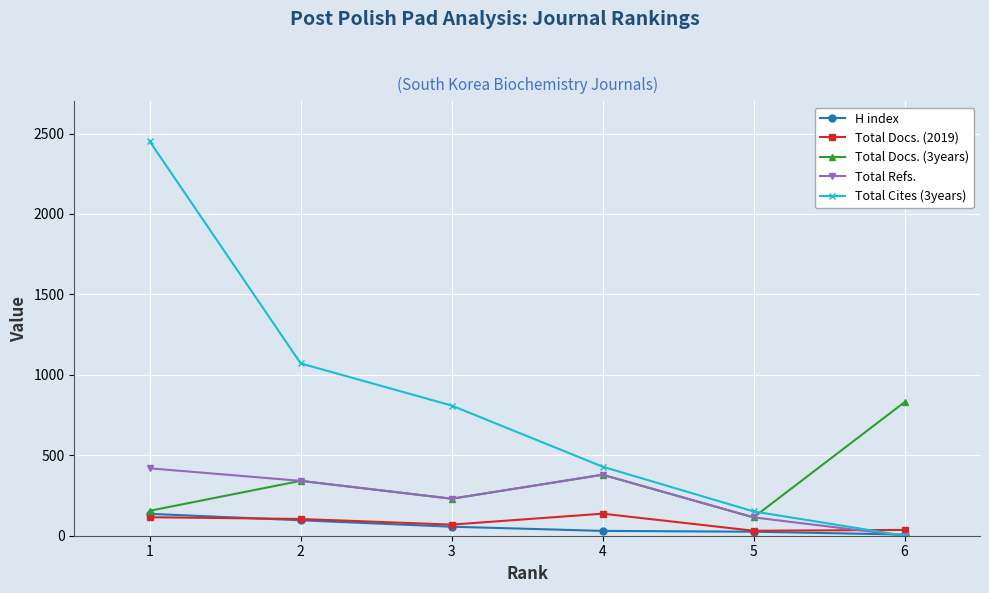

Which series changed the most between 1 and 6?

Total Cites (3years)